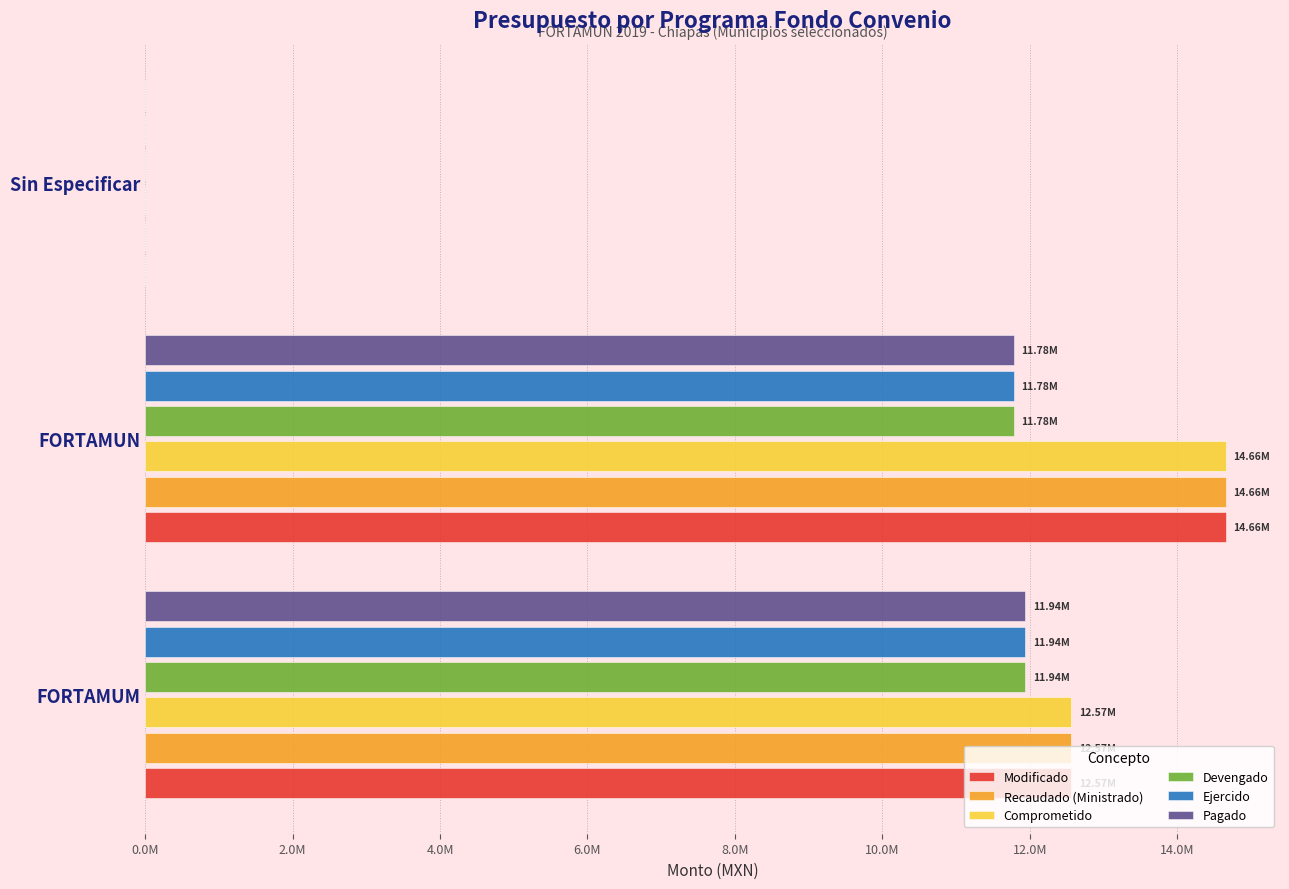

At how many categories does at least one series exceed 409290?

2